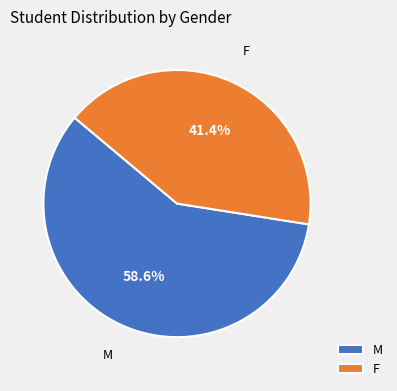

What is the smallest slice in the pie chart?

F